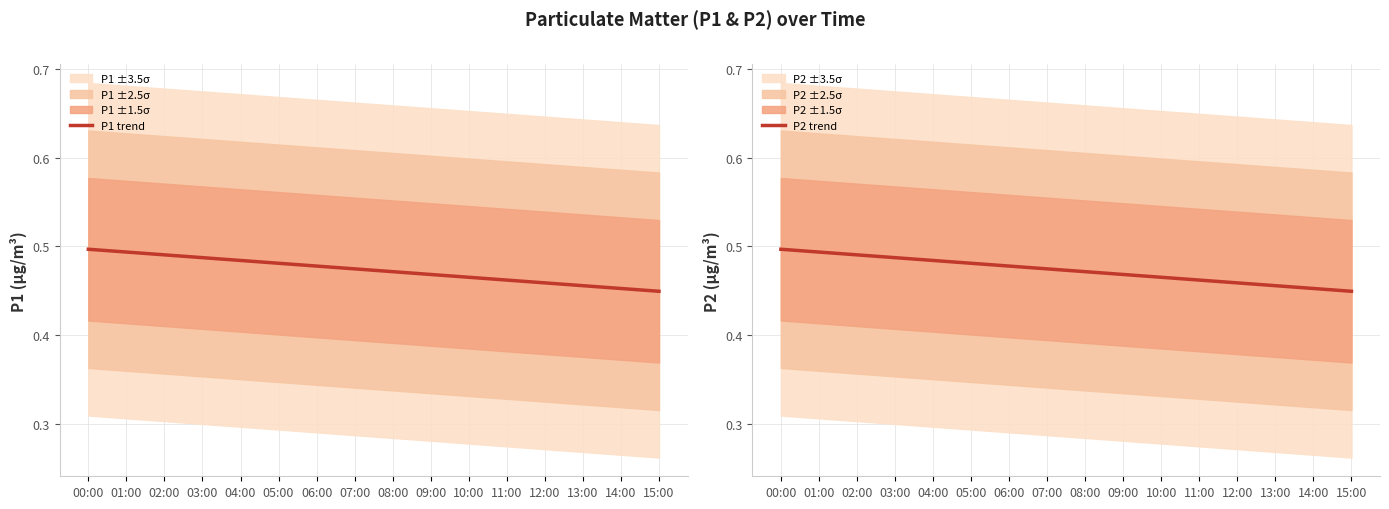

The value of P1 trend at 13:00 is 0.5. True or false?

True